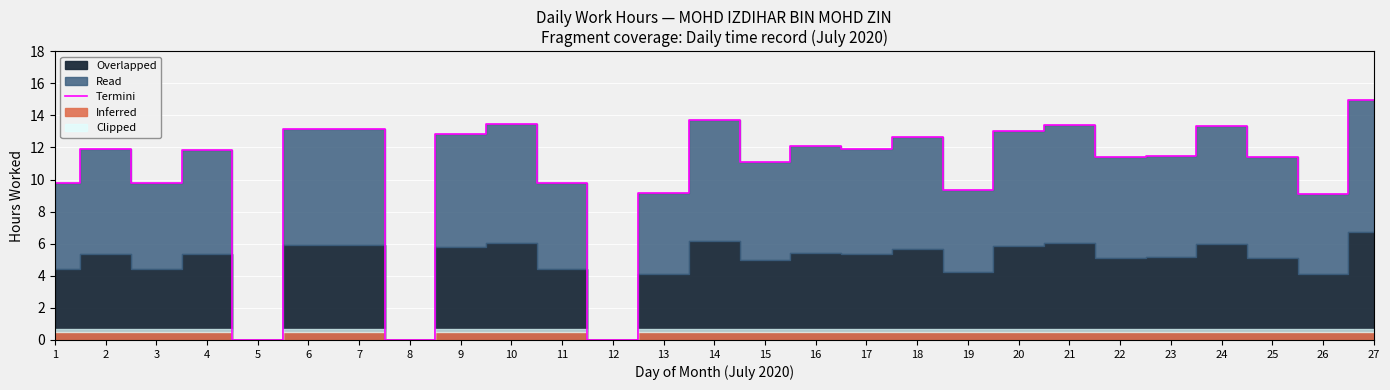

True or false: the data has more than 2 interior local peaks.

True